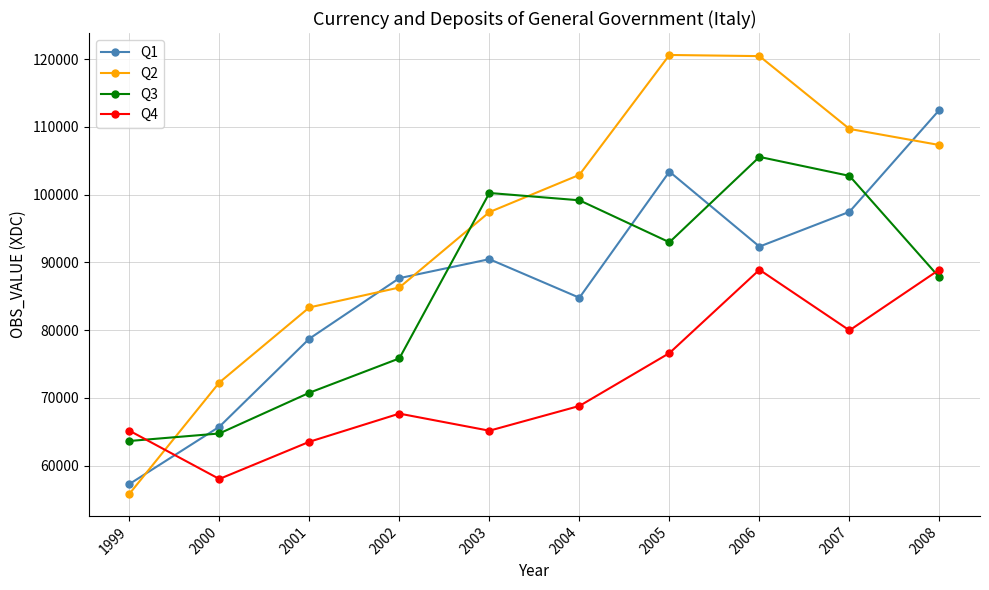

How many intersections are there between Q4 and Q1?

1